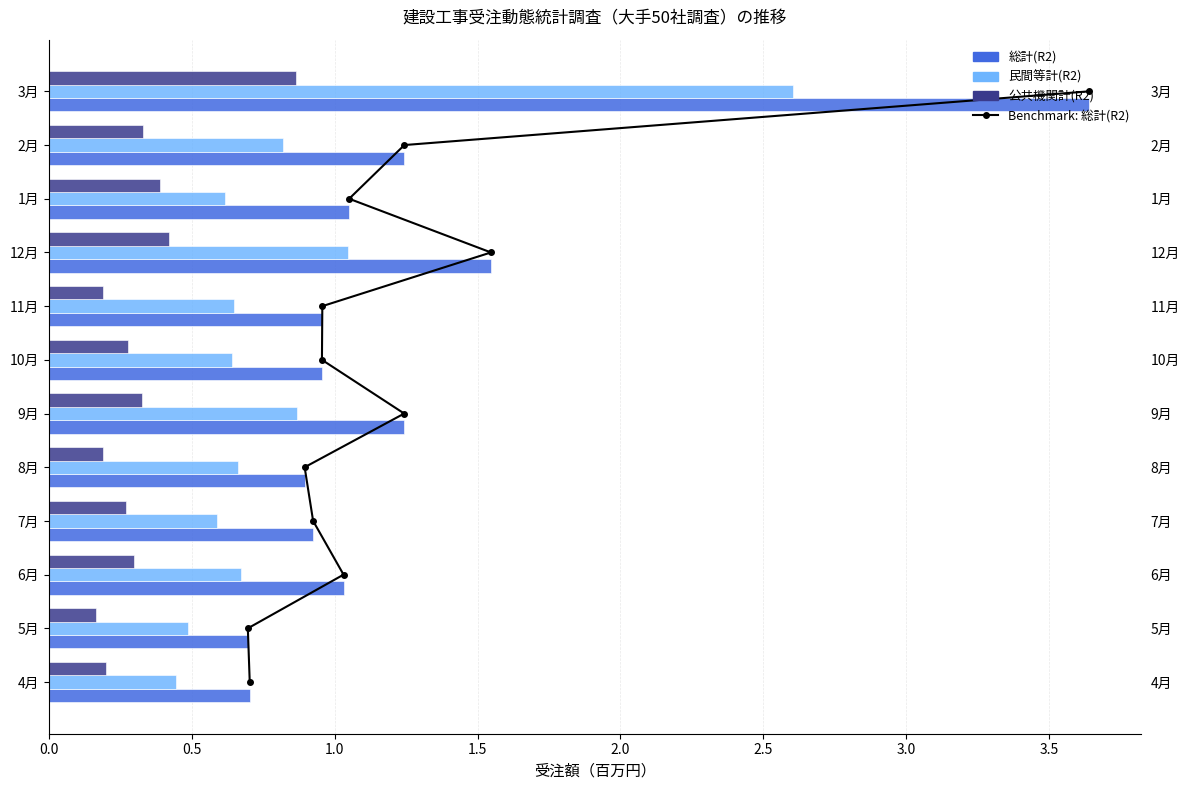

What is the difference between the second highest and minimum values in the 公共機関計(R2) series?

0.3